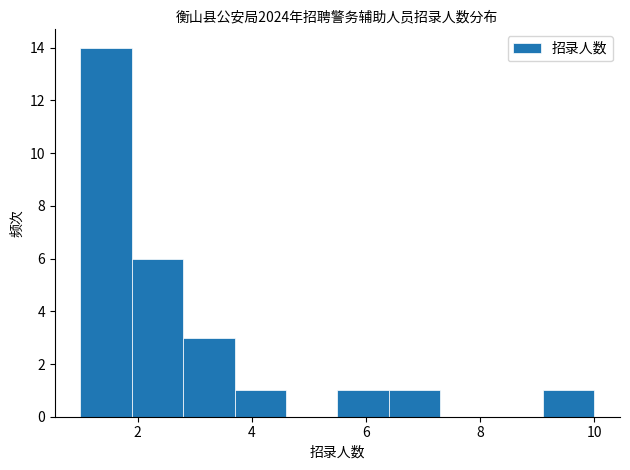

Reading left to right, list every bar in this chart as the range it spans on the x-axis followed by its height. Neither the bar edges nor the heights are printed on the chart, so give them approximately, as read against the axes.

1.0 to 1.9: 14
1.9 to 2.8: 6
2.8 to 3.7: 3
3.7 to 4.6: 1
4.6 to 5.5: 0
5.5 to 6.4: 1
6.4 to 7.3: 1
7.3 to 8.2: 0
8.2 to 9.1: 0
9.1 to 10.0: 1